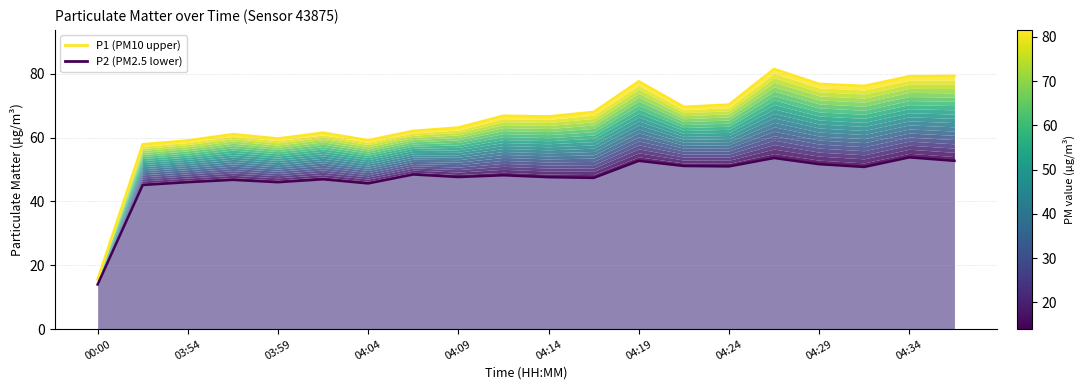

The value of P2 (PM2.5) at 03:59 is 13.2. True or false?

False